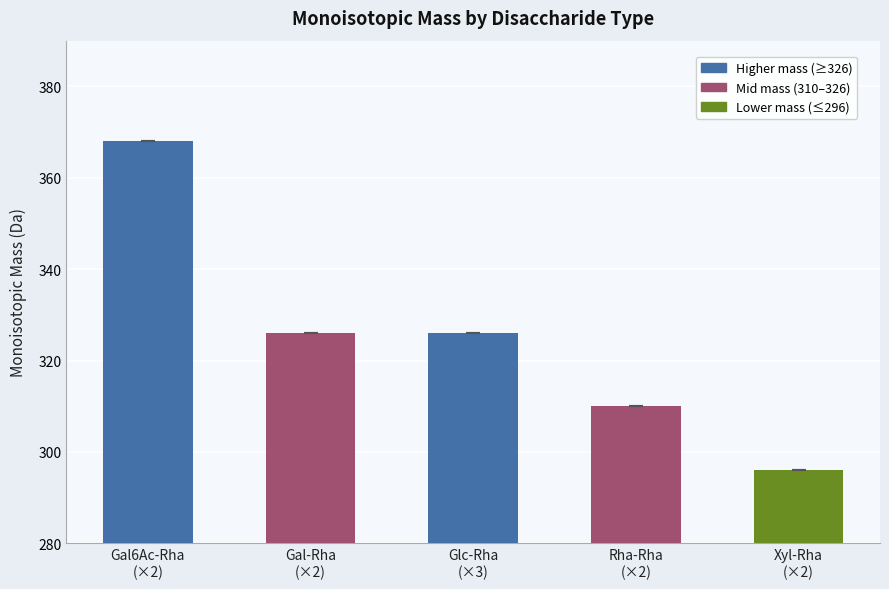

How many bars are there in total?

5